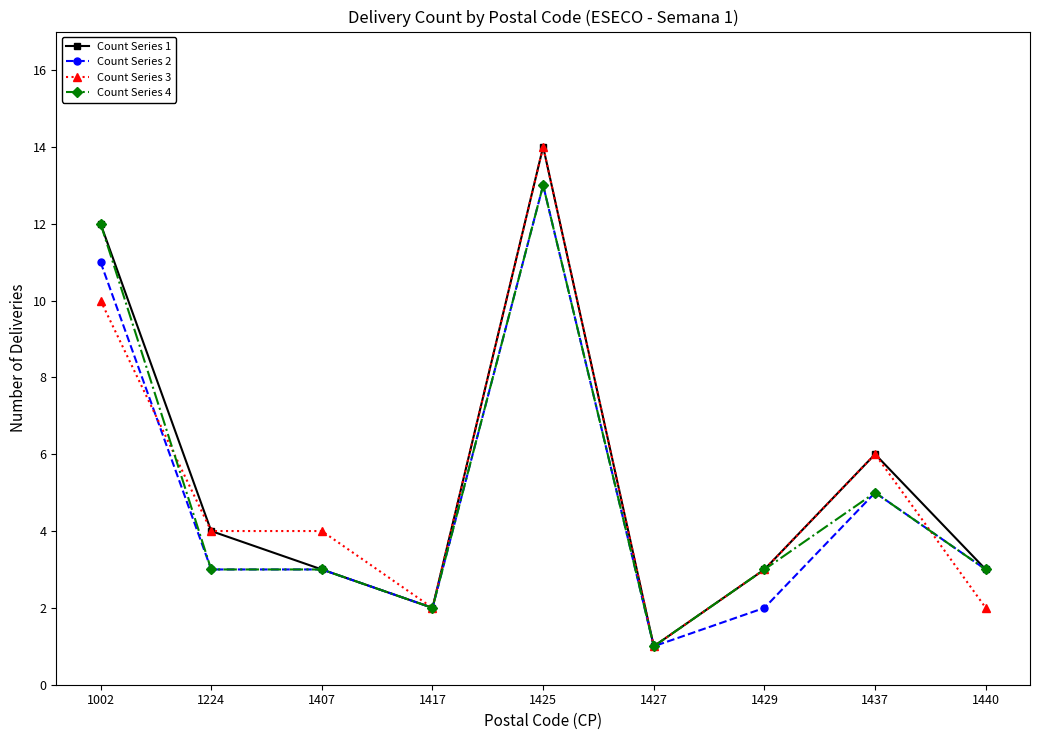

True or false: Count Series 2 has a value of 13 at 1425.

True